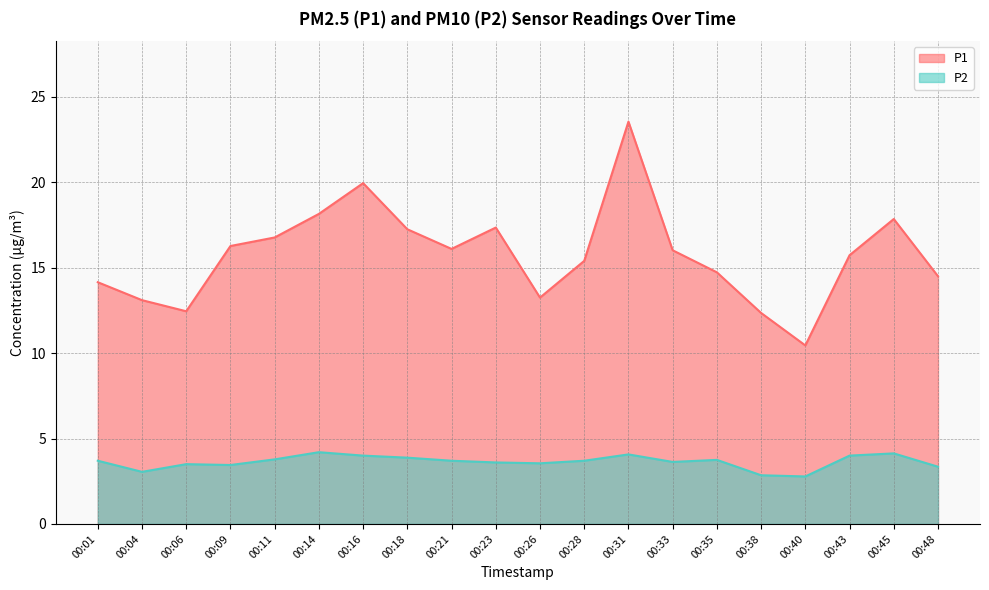

True or false: P1 and P2 cross at least once.

False